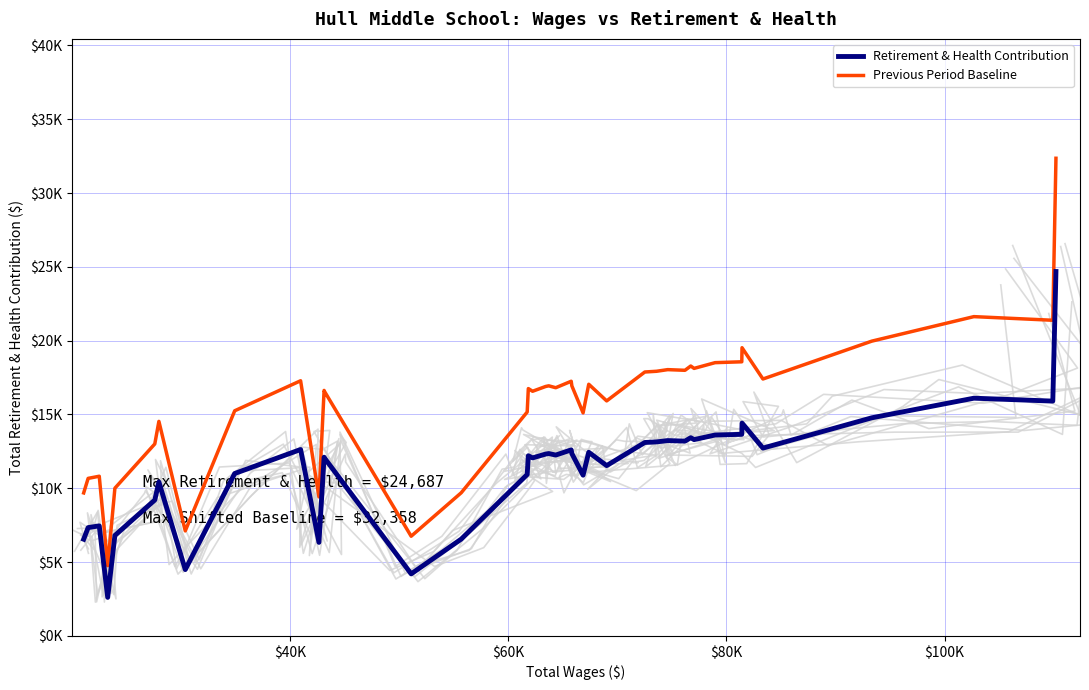

At how many categories does at least one series exceed 27562?

1